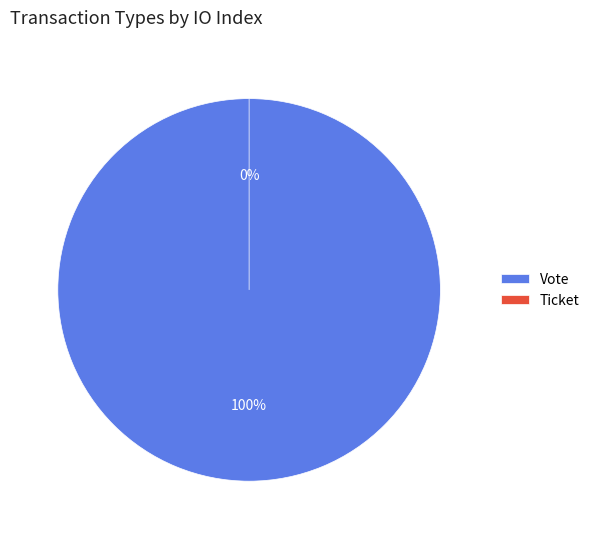

To the nearest percent, what is the combined percentage of Vote and Ticket?

100%